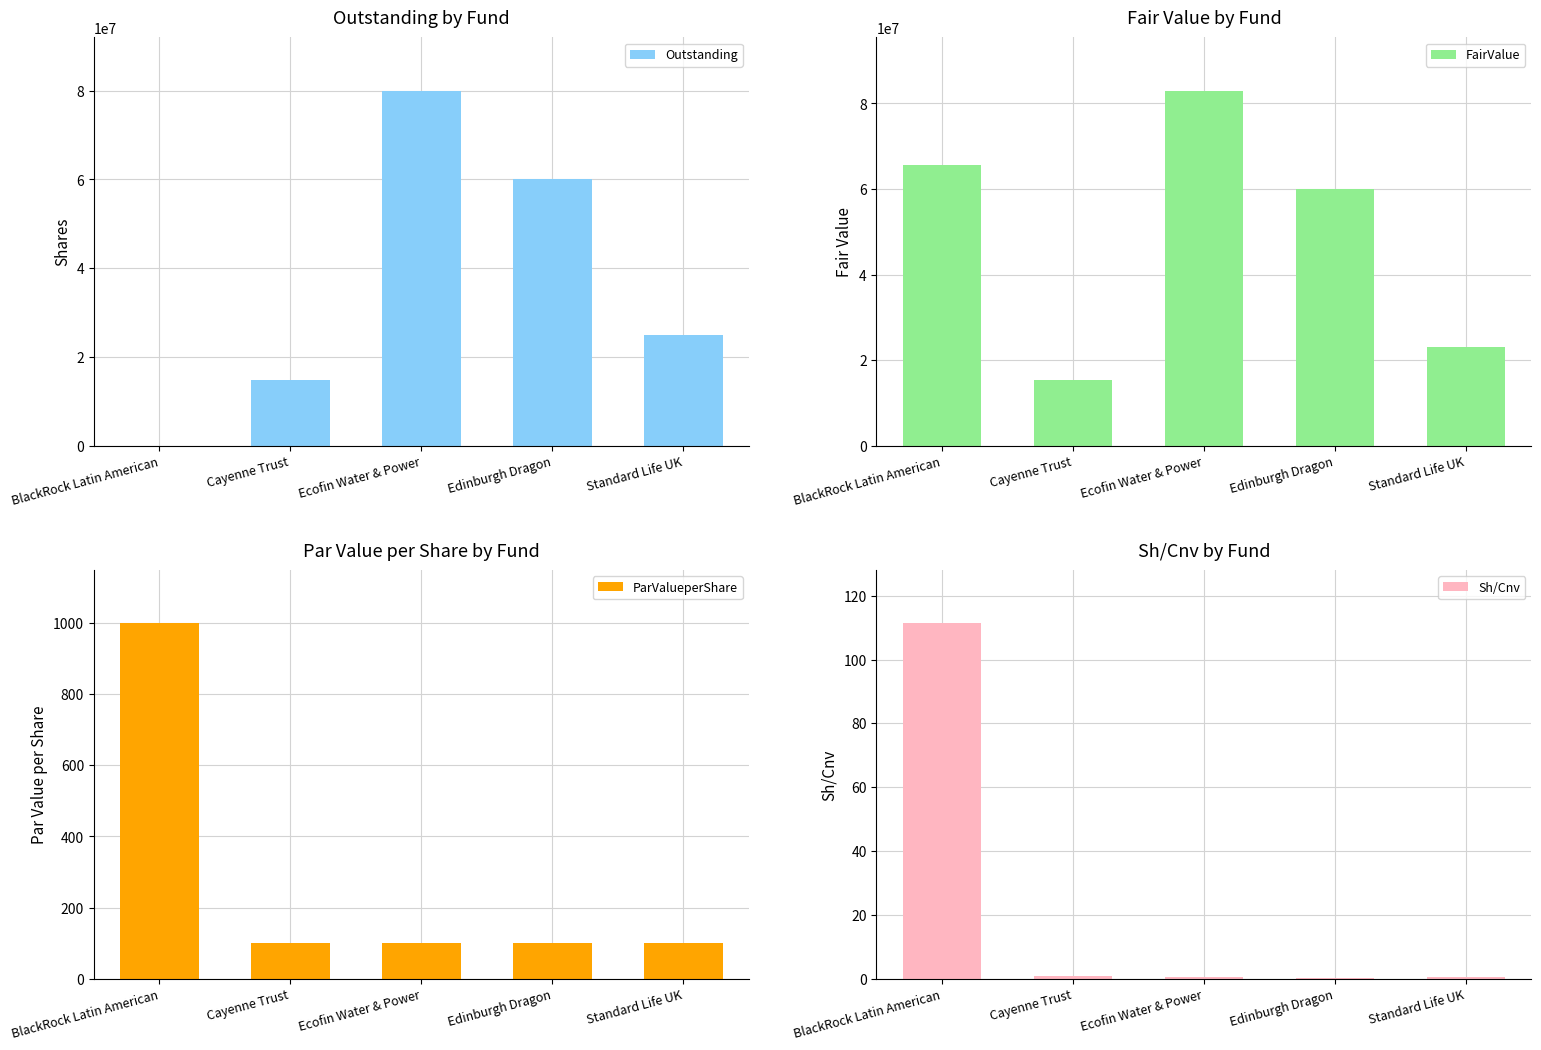

What is the label of the 5th bar from the right?

BlackRock Latin American